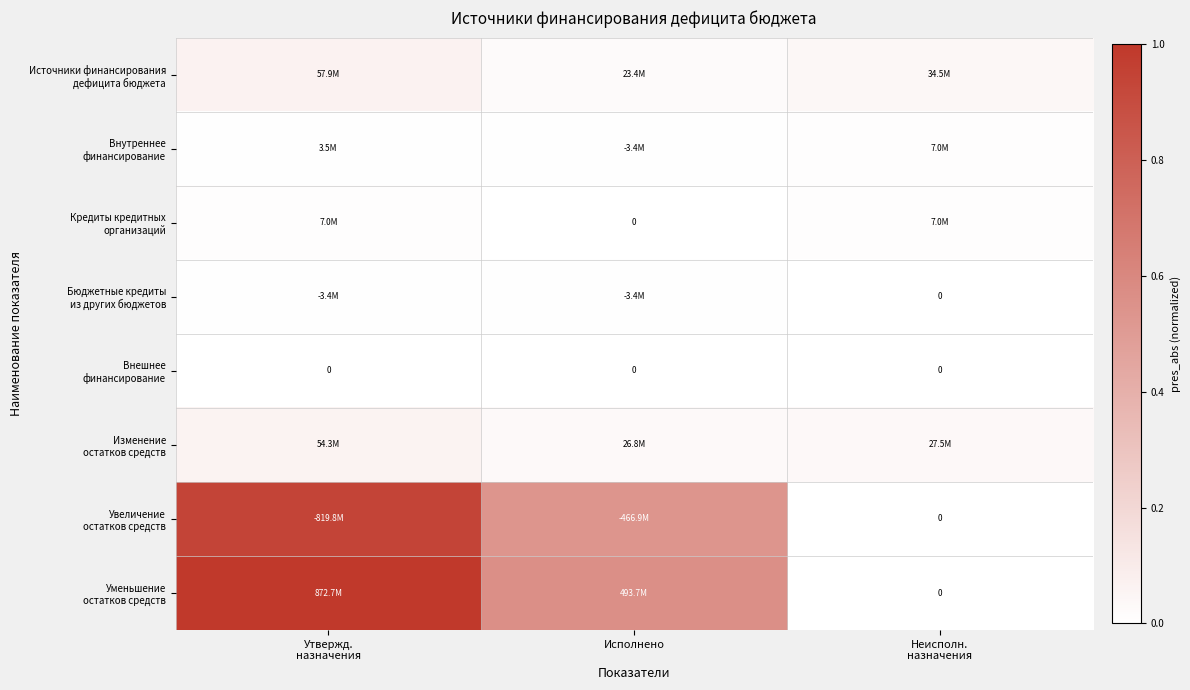

Is it true that Бюджетные кредиты из других бюджетов equals 0.0 at Исполнено?

True